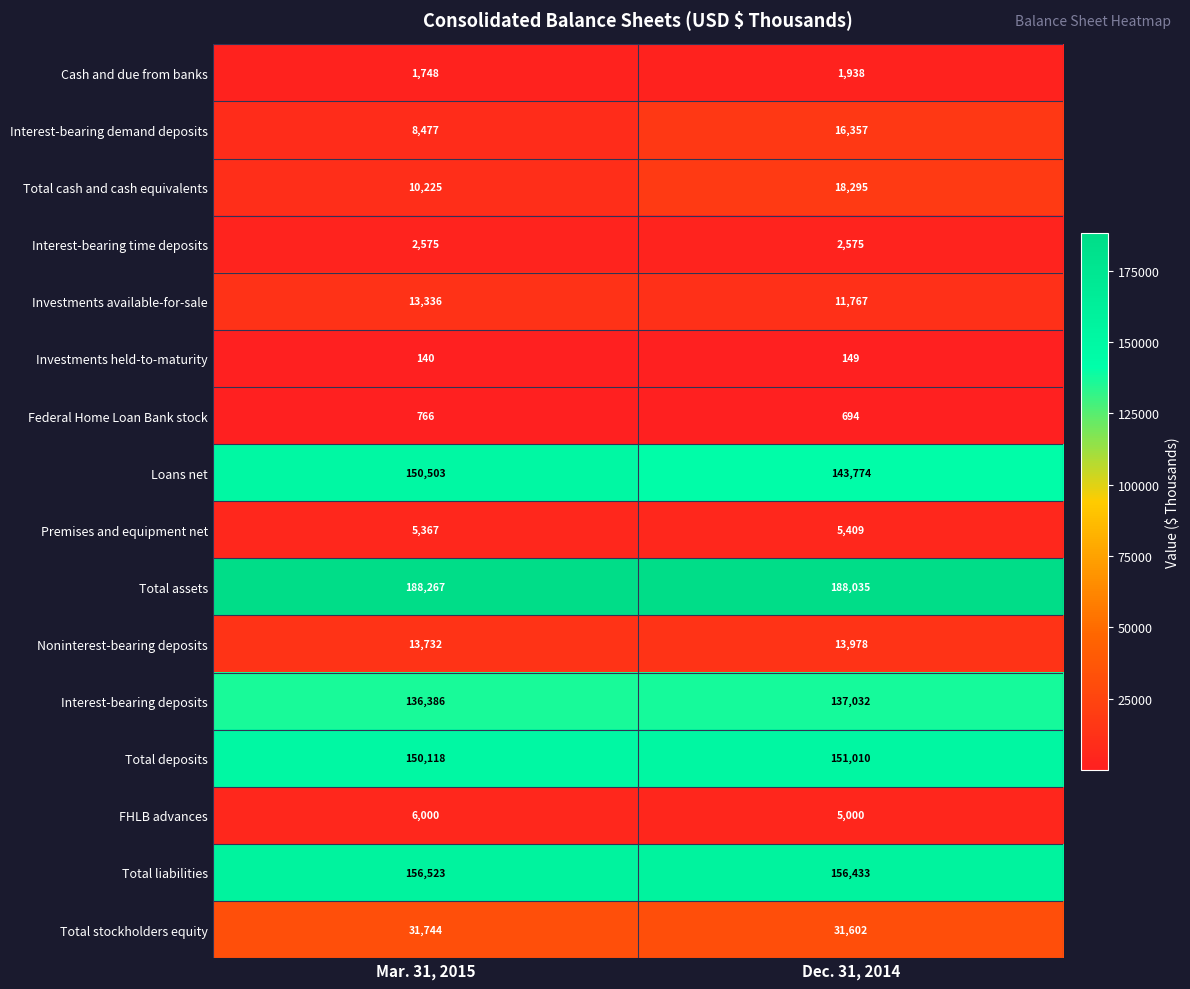

How many distinct data groups are displayed?

16